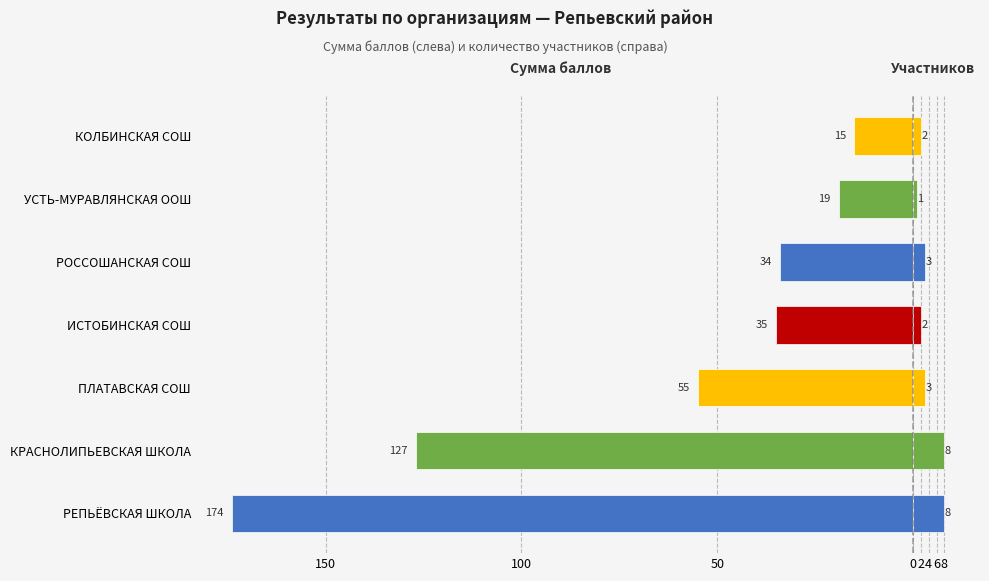

What is the total value across all series at УСТЬ-МУРАВЛЯНСКАЯ ООШ?

-18